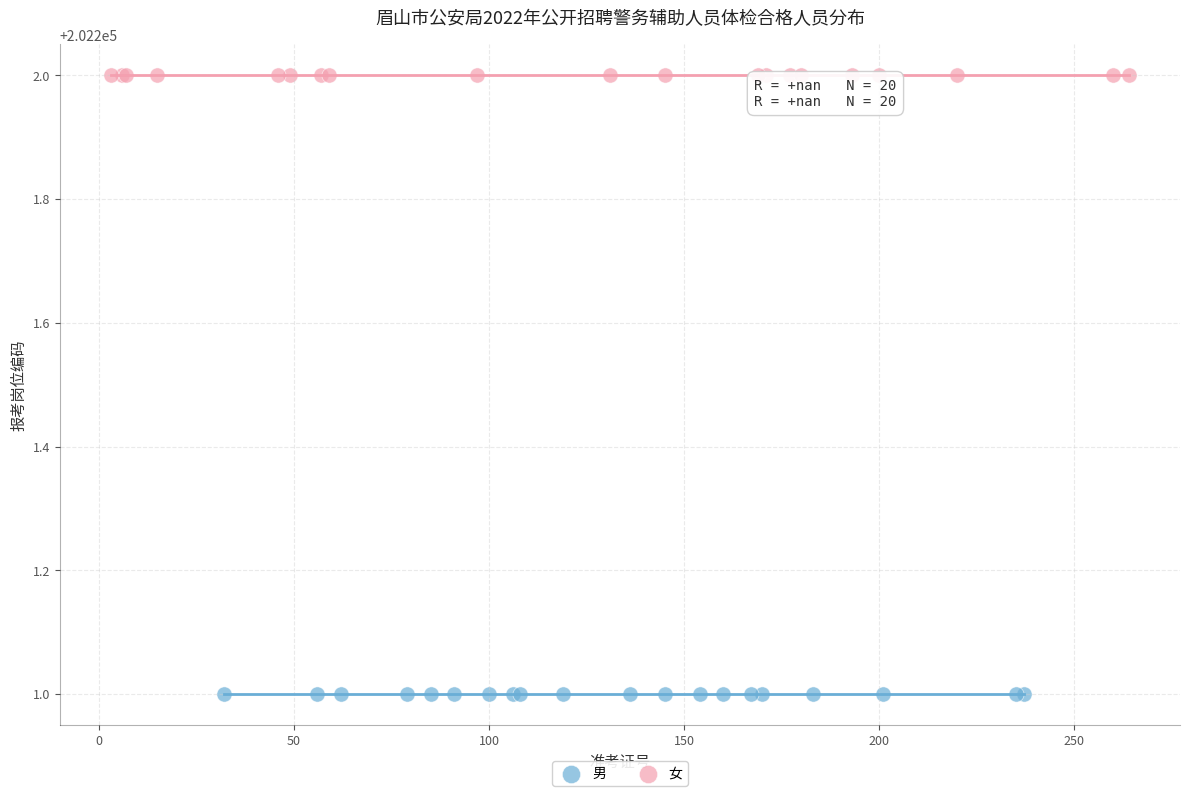

Which series contains the highest Y value?

女